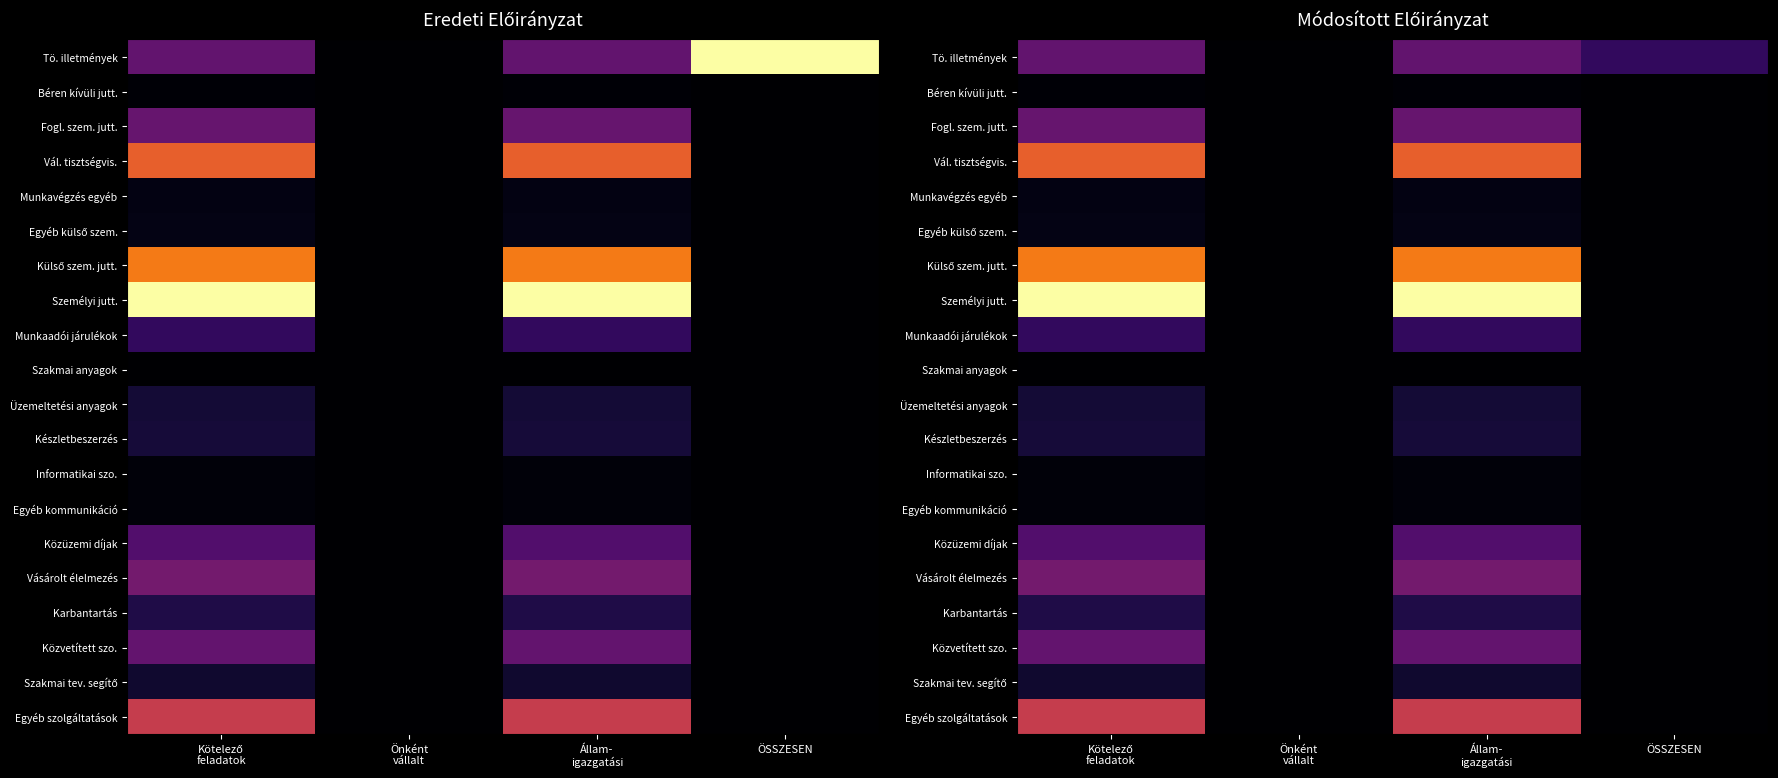

What is the difference between the maximum and minimum values in the Személyi jutt. series?

9860820